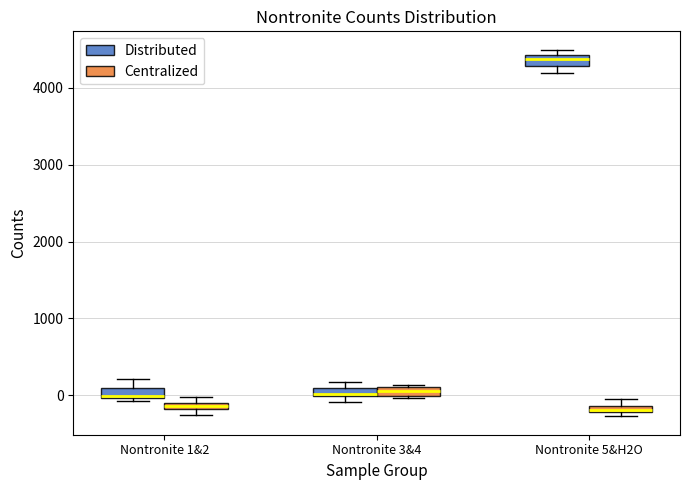

Where is the lower edge of the box for Nontronite 3&4 (Distributed) on the y-axis? The values are not printed on the chart, so give them approximately, as read against the axis.

0